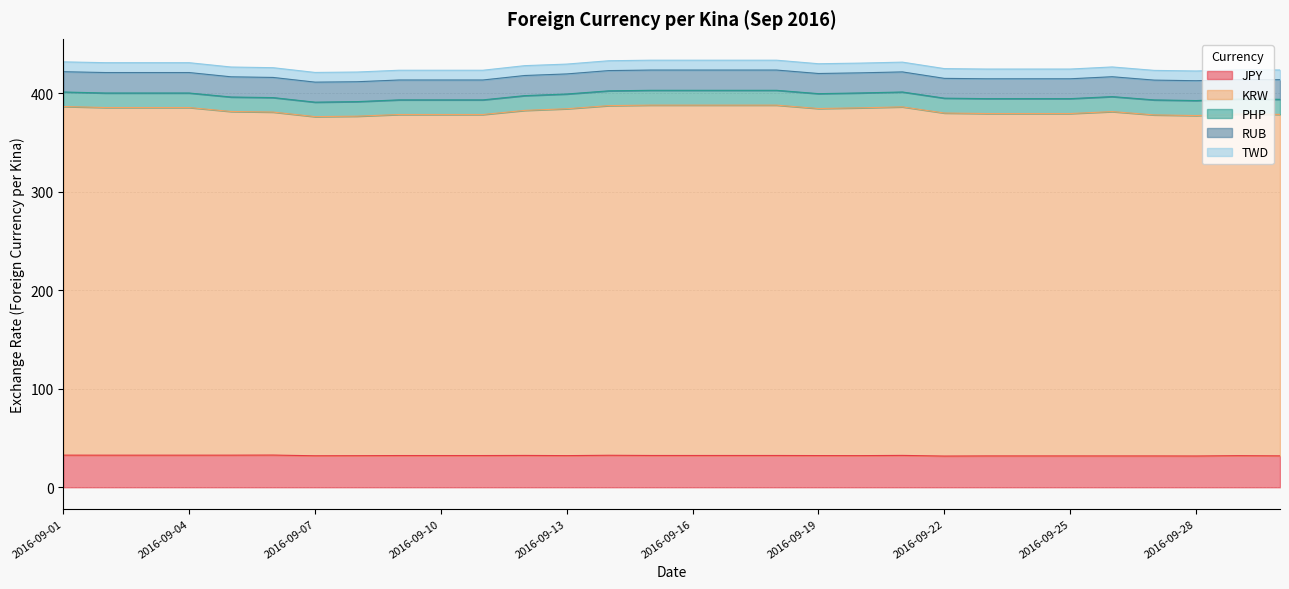

What is the average value of the KRW series?

350.2